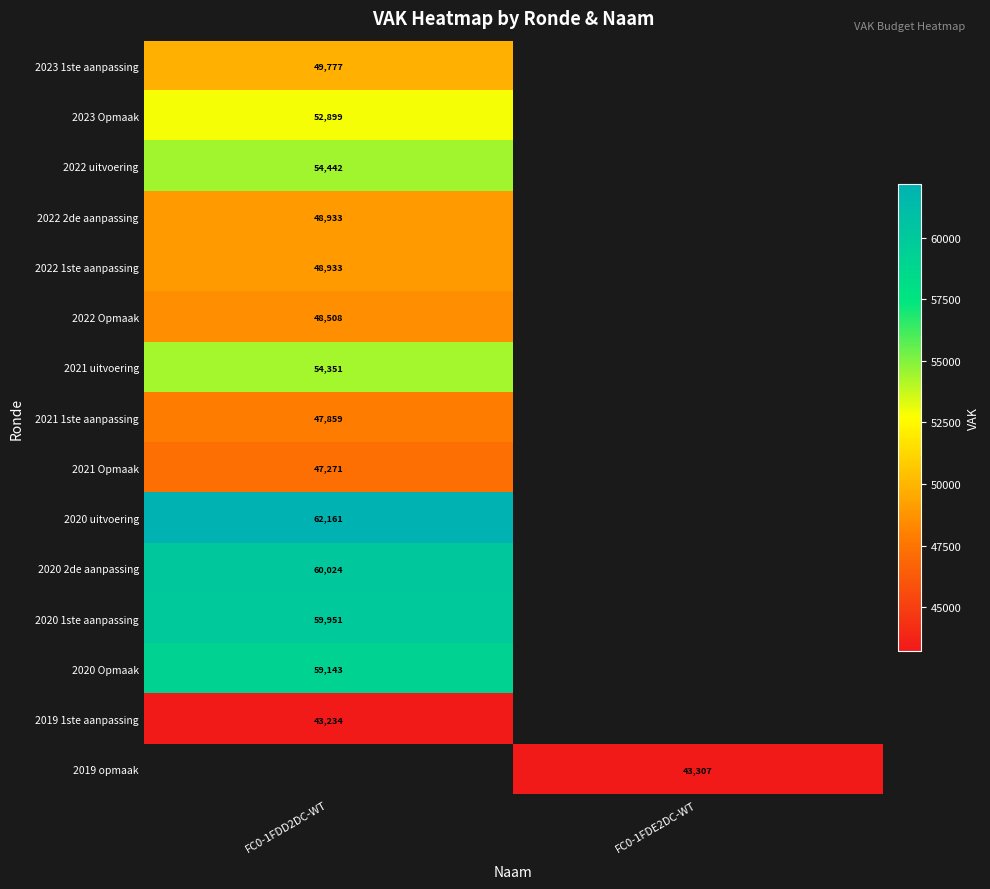

True or false: 2020 uitvoering has a value of 62161 at FC0-1FDD2DC-WT.

True